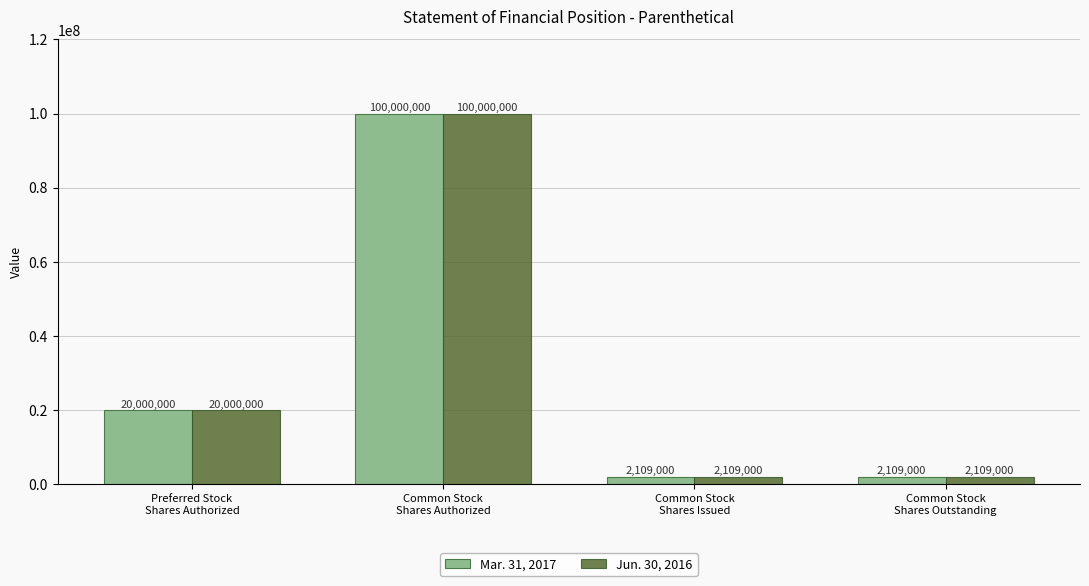

Reading right to left, list all the values displayed in this chart.

Mar. 31, 2017: 2109000	2109000	100000000	20000000
Jun. 30, 2016: 2109000	2109000	100000000	20000000